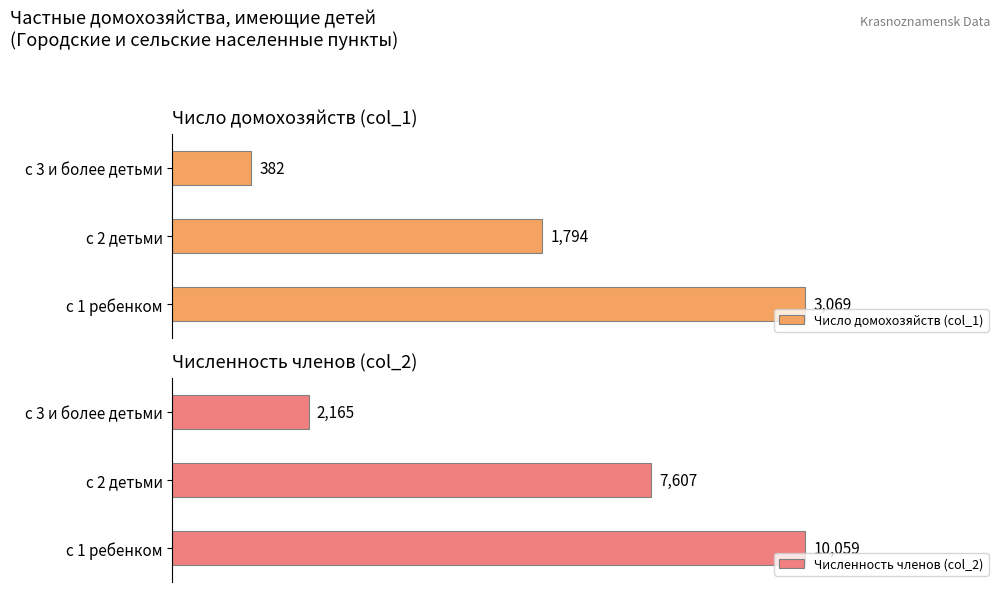

At which label is Средний размер (col_9) closest to 4?

с 2 детьми